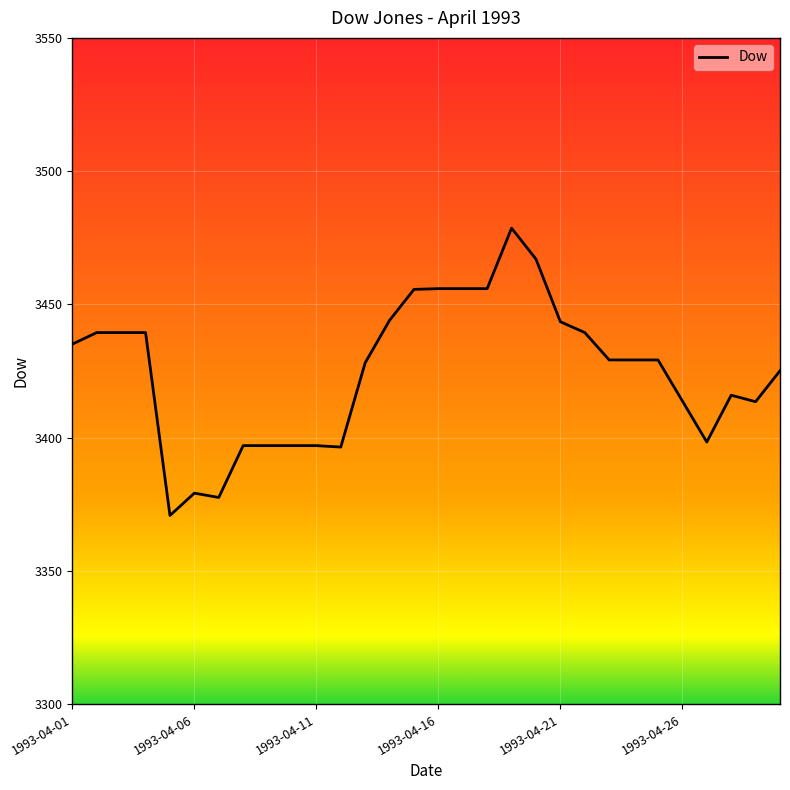

Does the chart display data point markers on the line(s)?

No